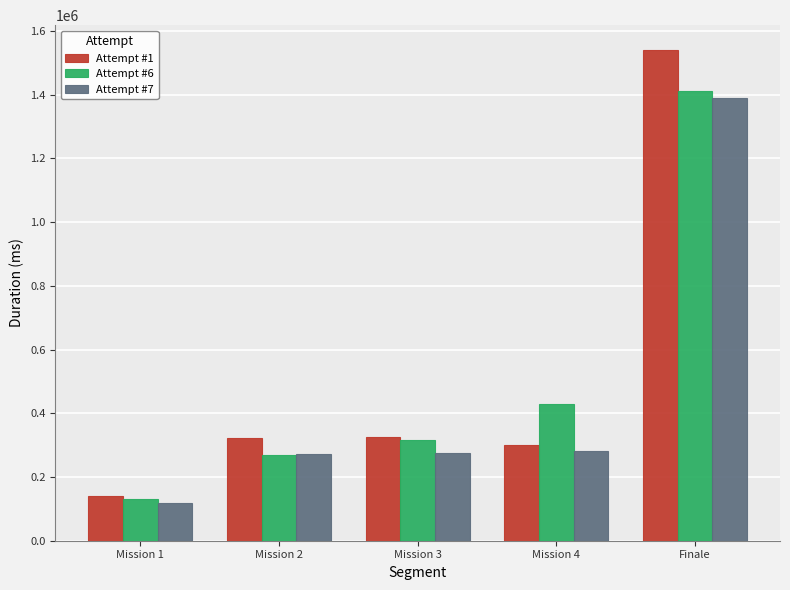

What is the spread (max minus min) of values at Mission 2?

52534